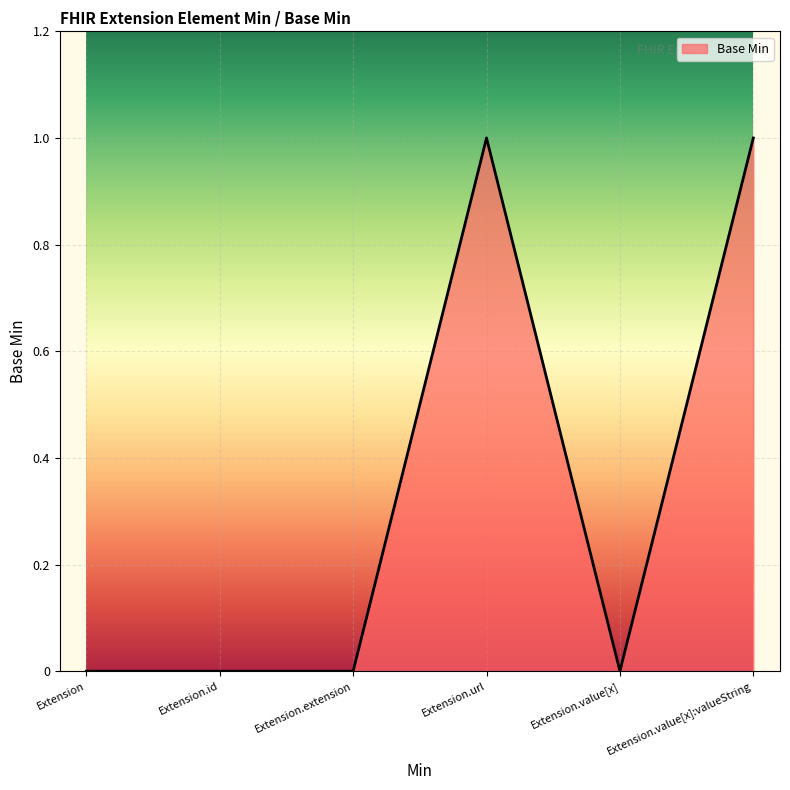

Count the values in the range 0 to 1.

6